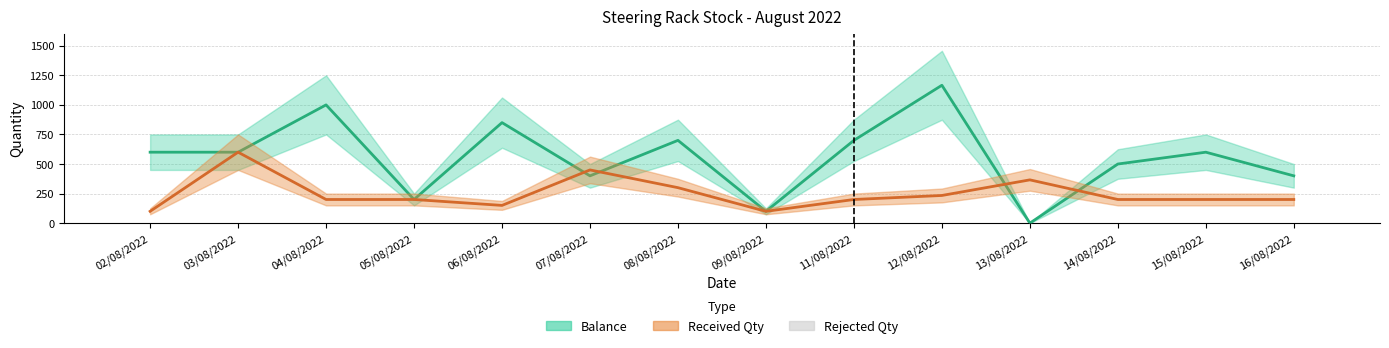

How many values in Balance are above zero?

13